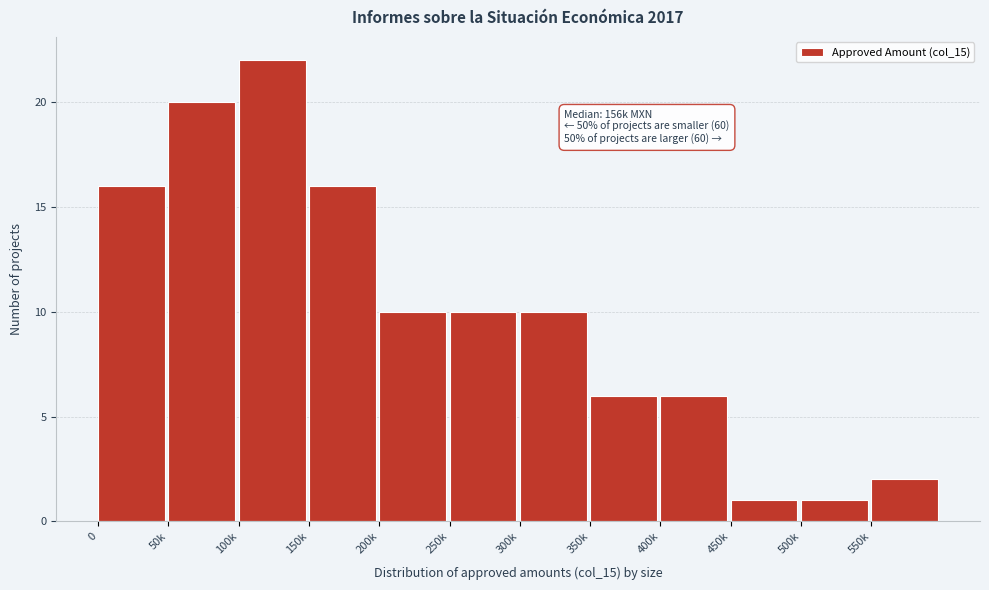

Reading right to left, extract all data points from this chart.

2	1	1	6	6	10	10	10	16	22	20	16